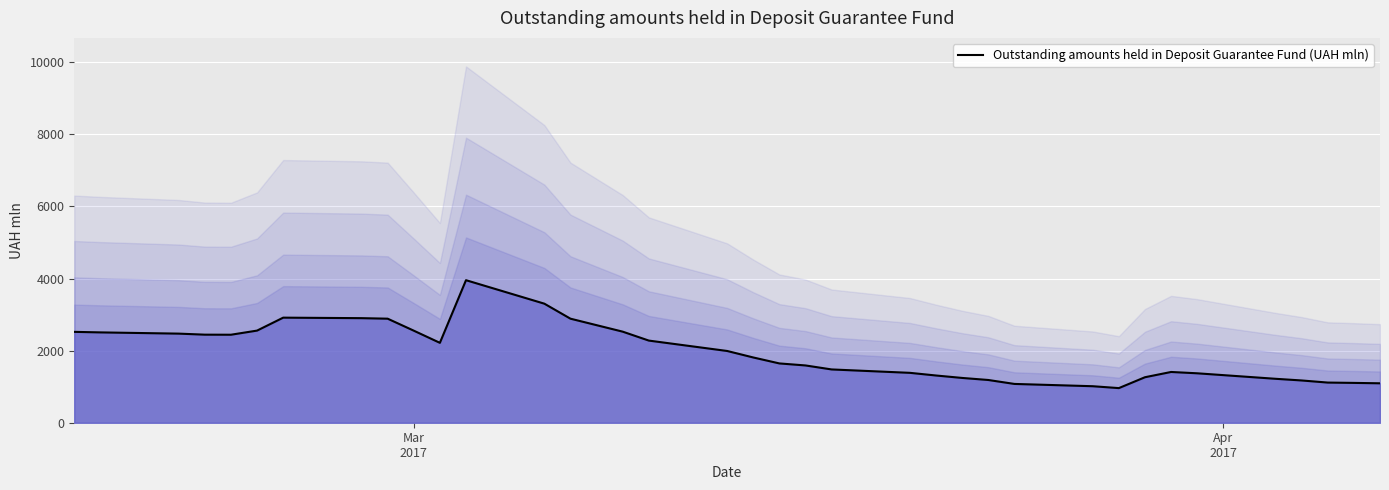

What is the highest value of the Outstanding amounts held in Deposit Guarantee Fund (UAH mln) series?

3954.7